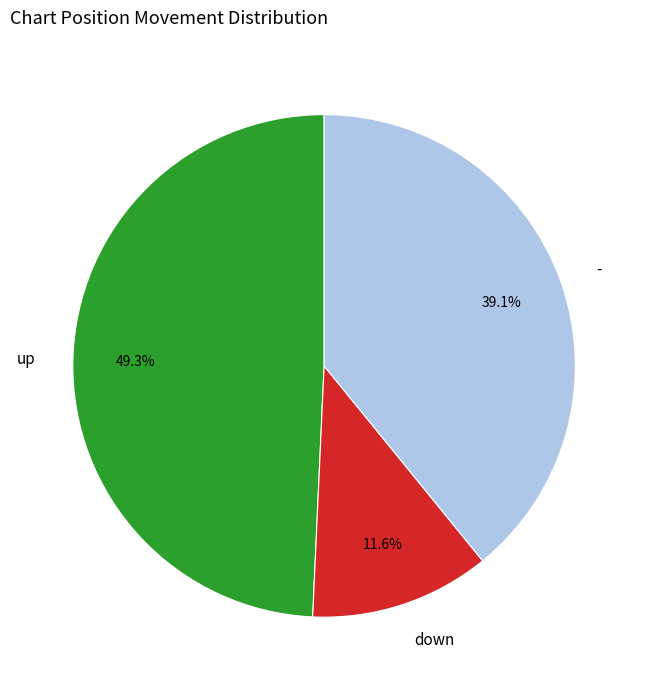

To the nearest percent, what is the difference between the largest and smallest slice percentages?

38%